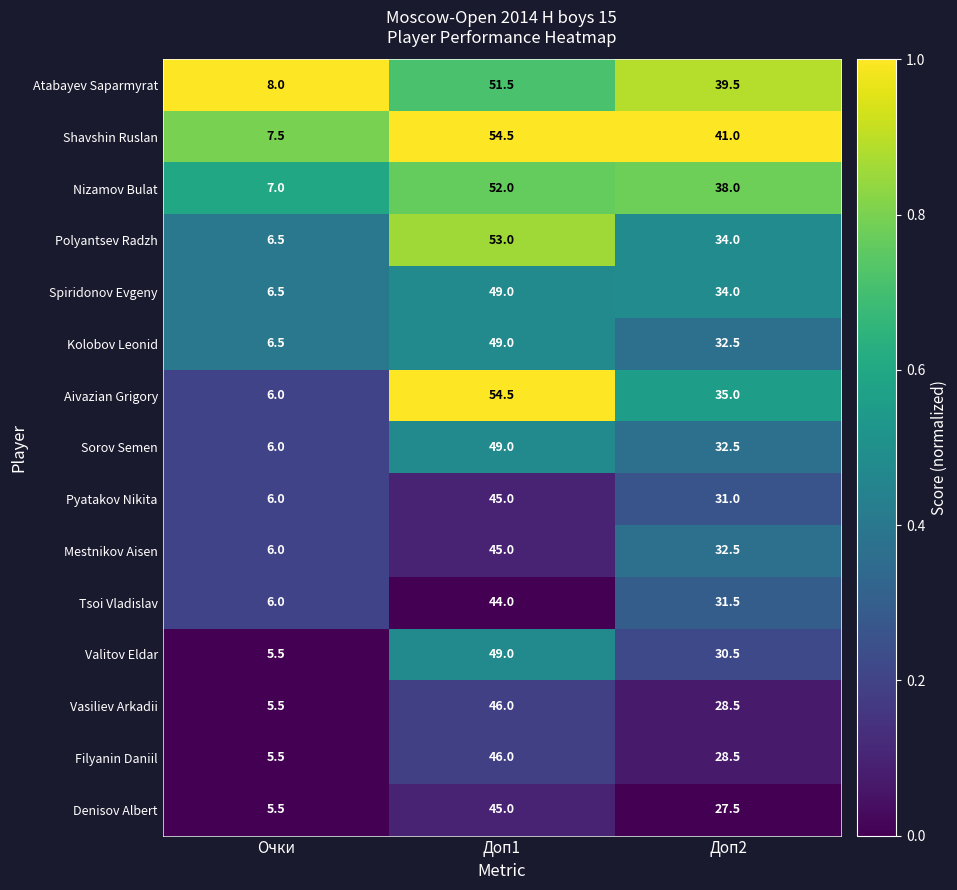

What is the average value of the Spiridonov Evgeny series?

29.8